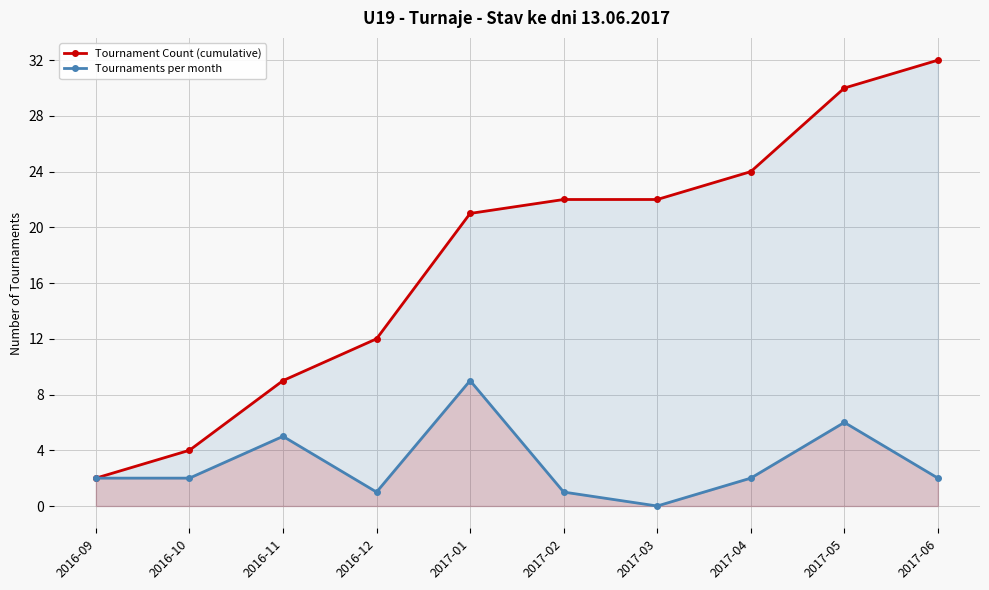

How many values in the Tournament Count (cumulative) series exceed 22?

3